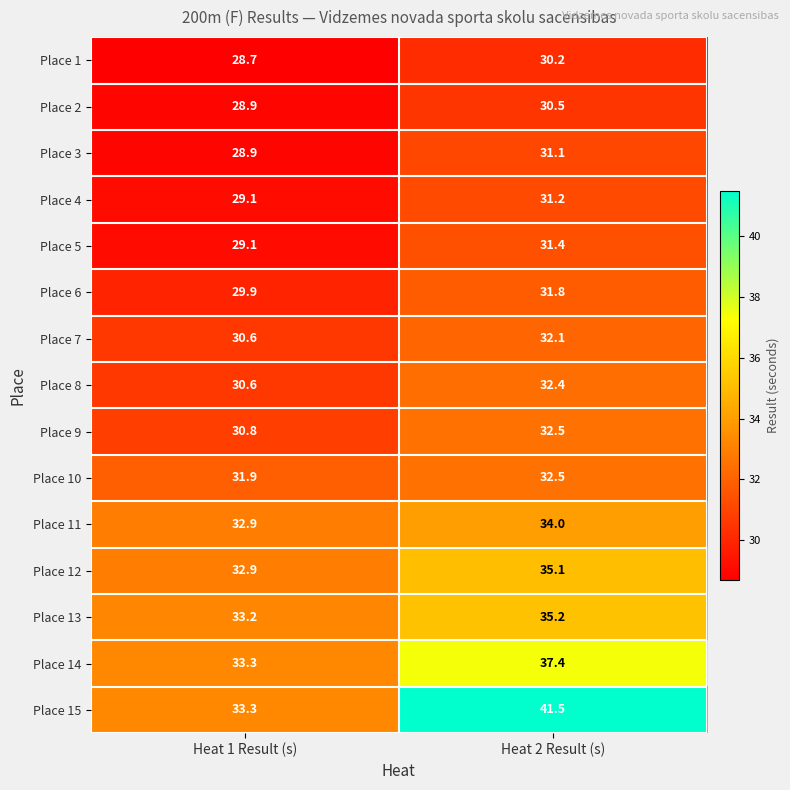

What is the difference between the highest and lowest values at Heat 1 Result (s)?

4.6